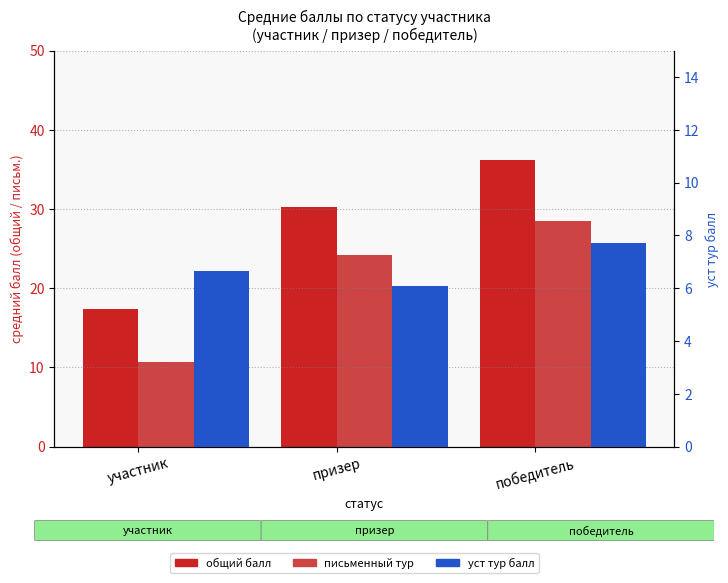

The value of уст тур балл at призер is 6.1. True or false?

True